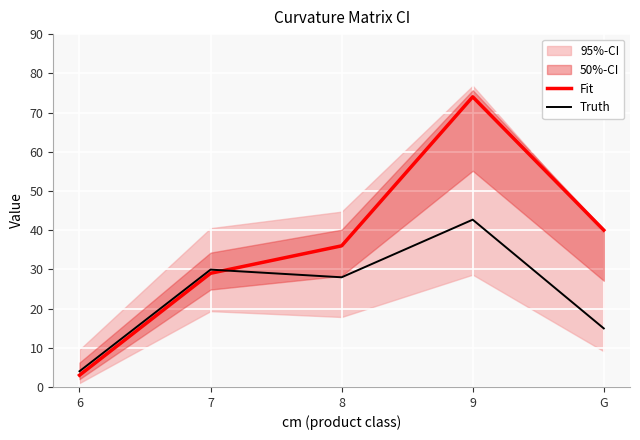

The value of Truth at 8 is 28.0. True or false?

True